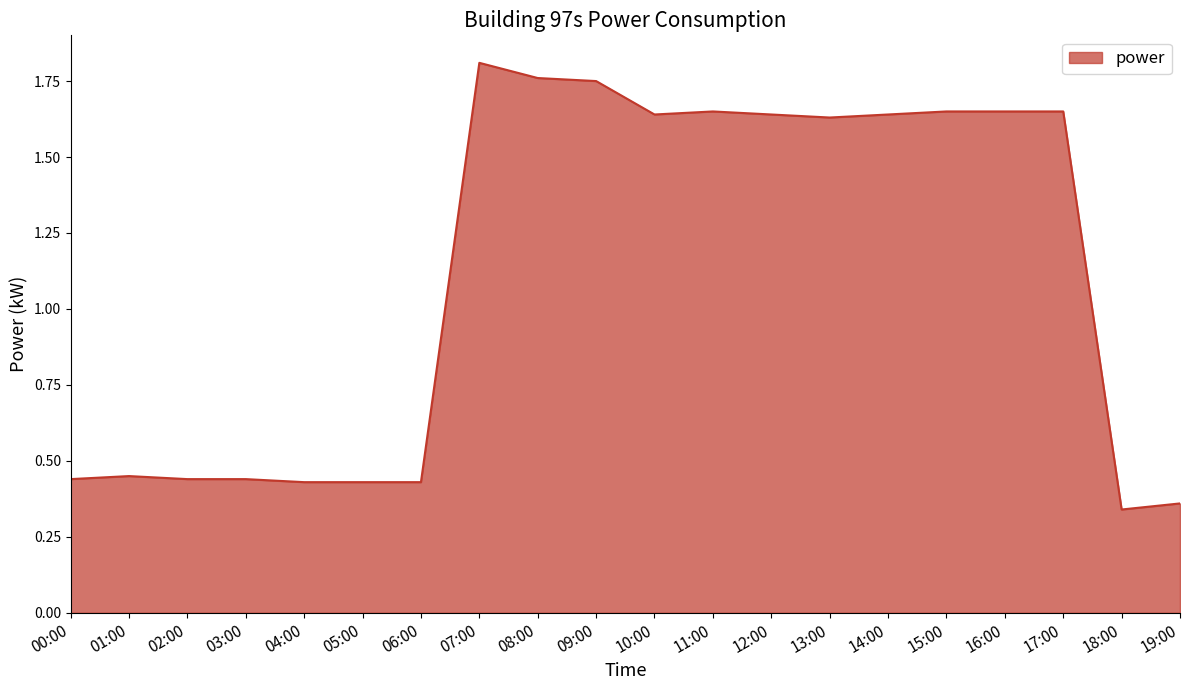

At which category does the chart reach its peak across all series?

07:00